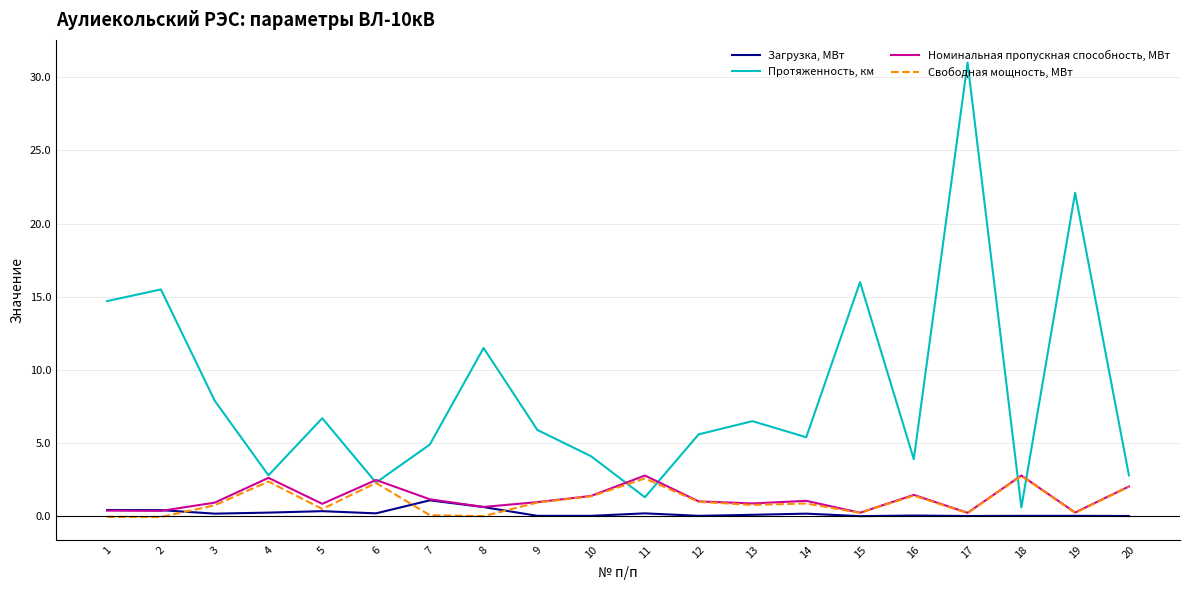

Is the value of Загрузка, МВт at 15 greater than the value of Протяженность, км at 10?

No